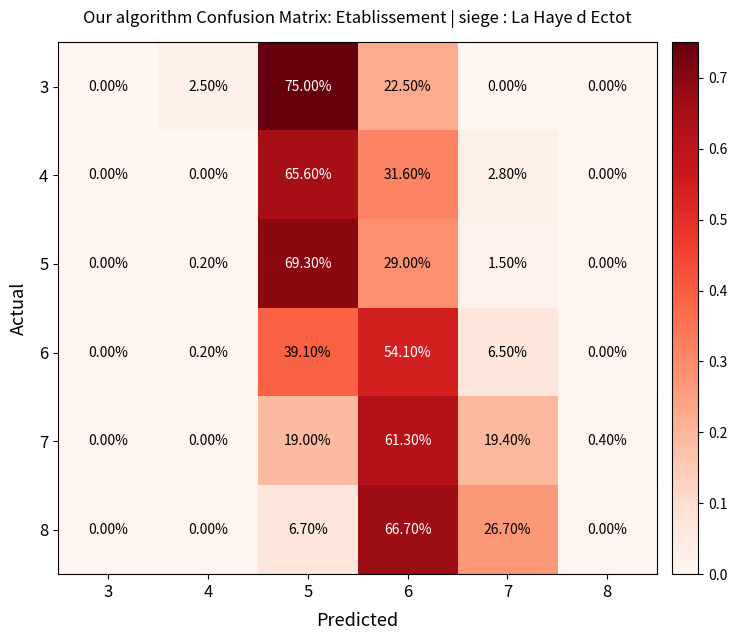

What is the sum of all 6 values?

99.9